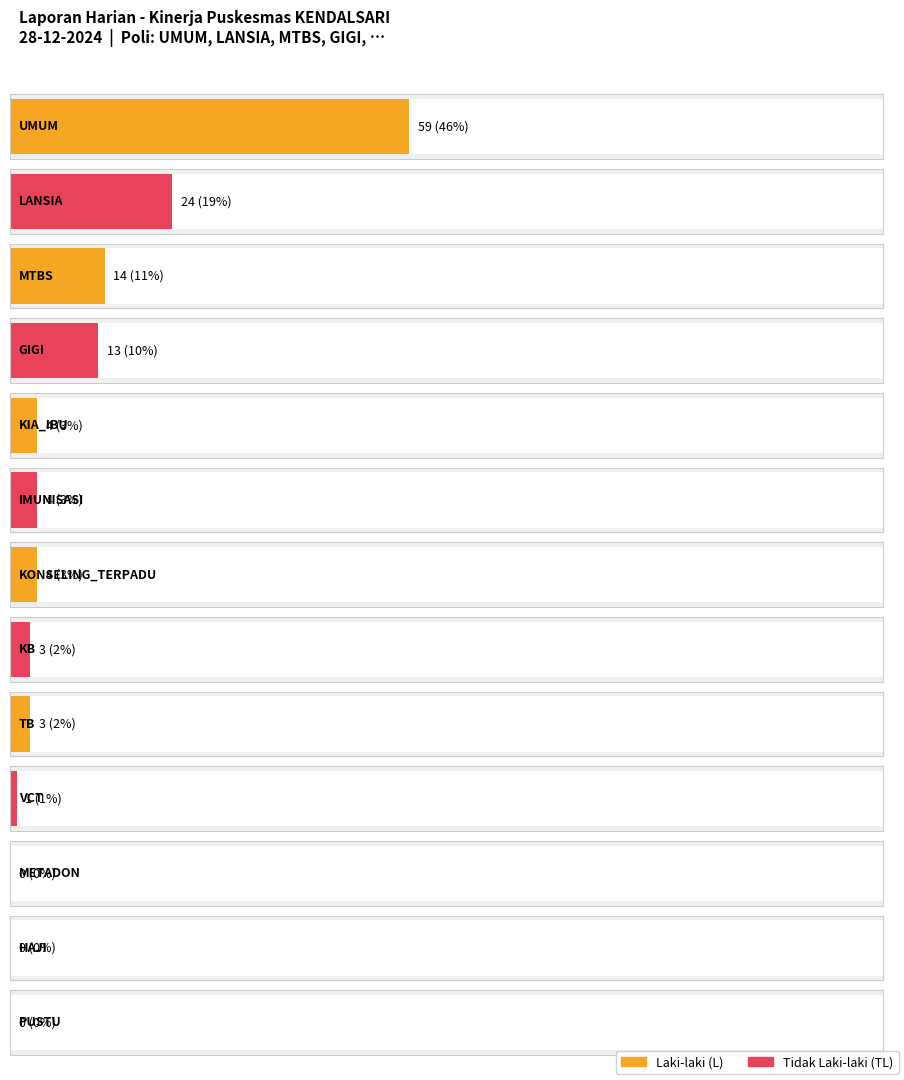

At which label does L (Laki-laki) first exceed 4?

UMUM